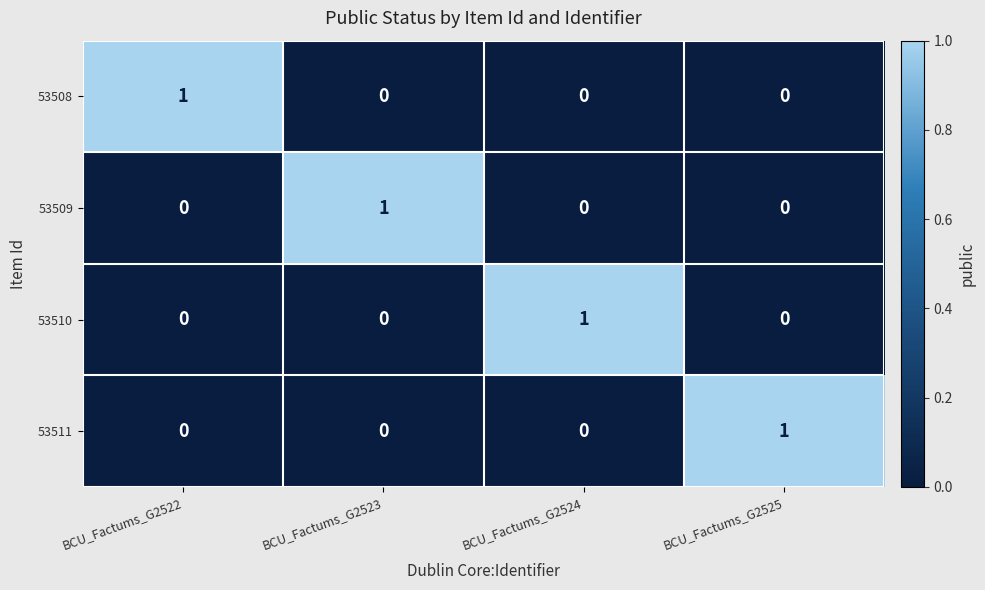

At how many categories does at least one series exceed 0?

4